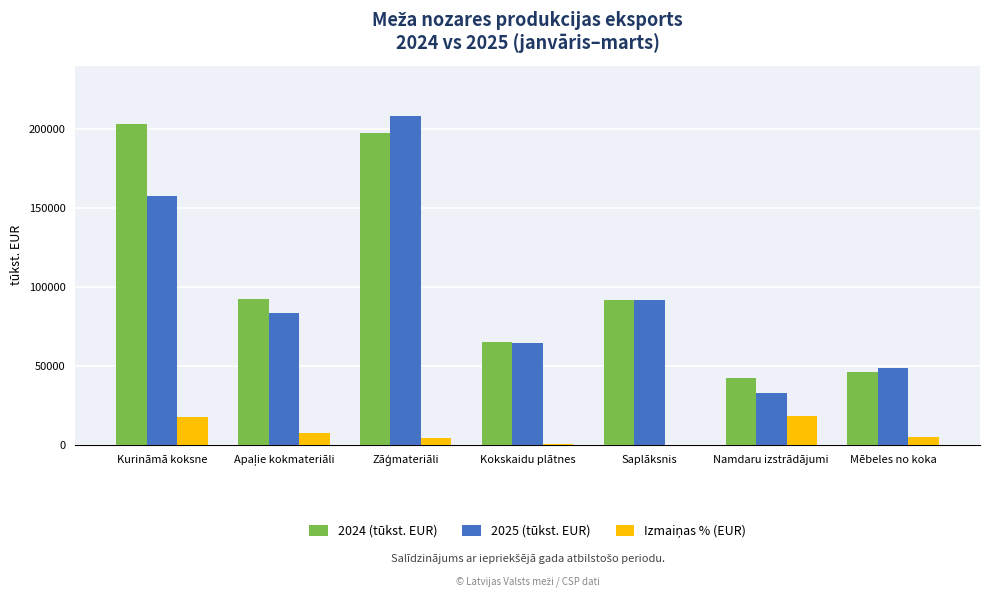

What is the sum of the 2024 (tūkst. EUR) values at Mēbeles no koka and Kokskaidu plātnes?

110906.1